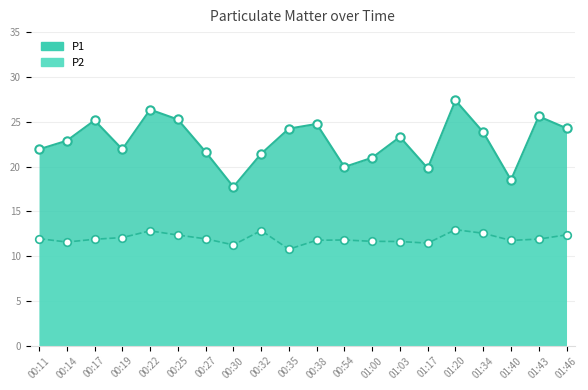

At which category is the sum across all series the highest?

01:20